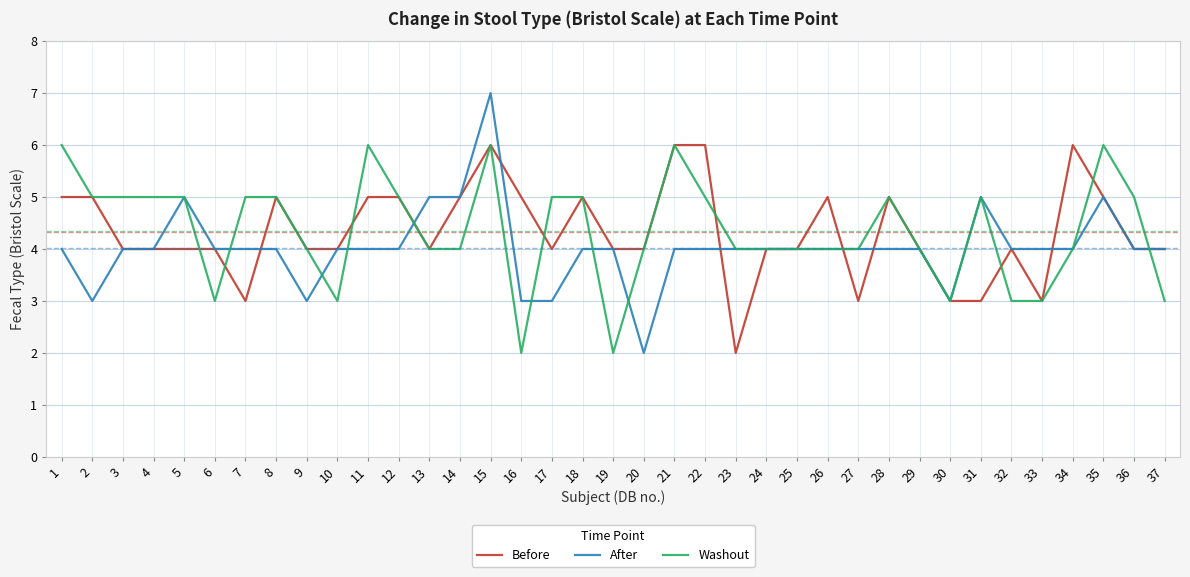

At which category is the sum across all series the highest?

15